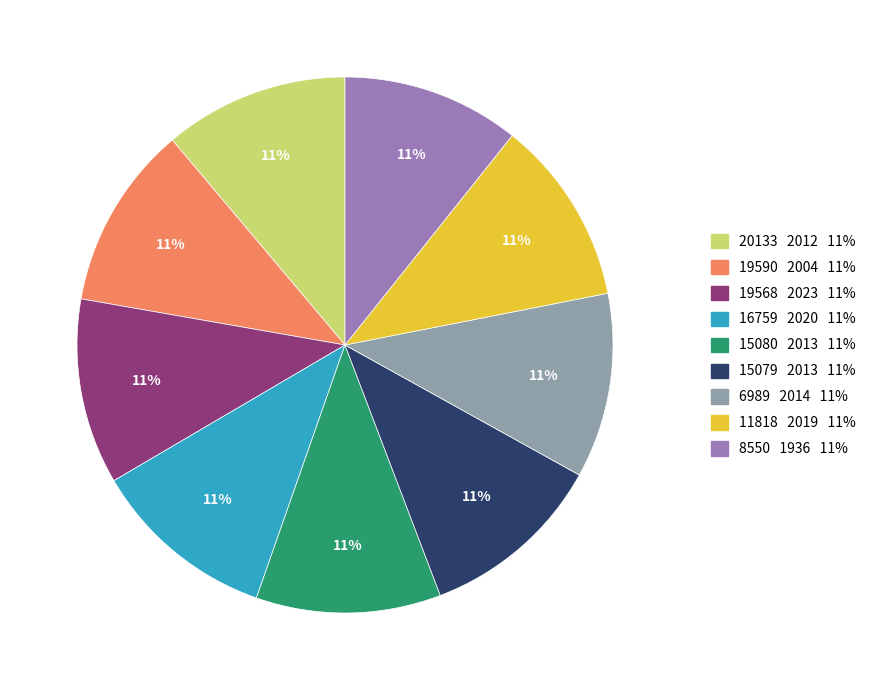

Count the number of slices in the pie.

9